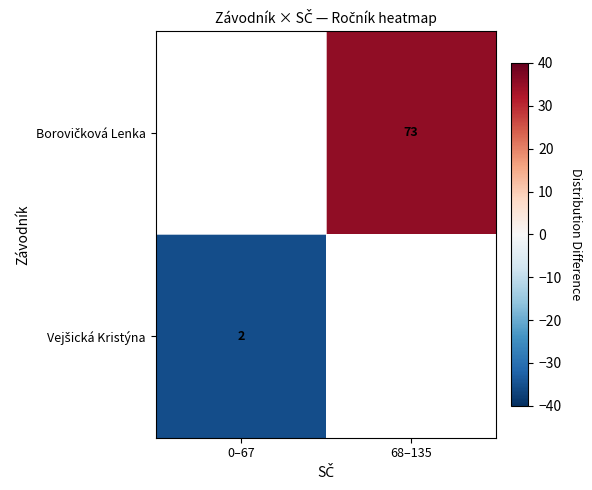

How many categories are shown in the chart?

2